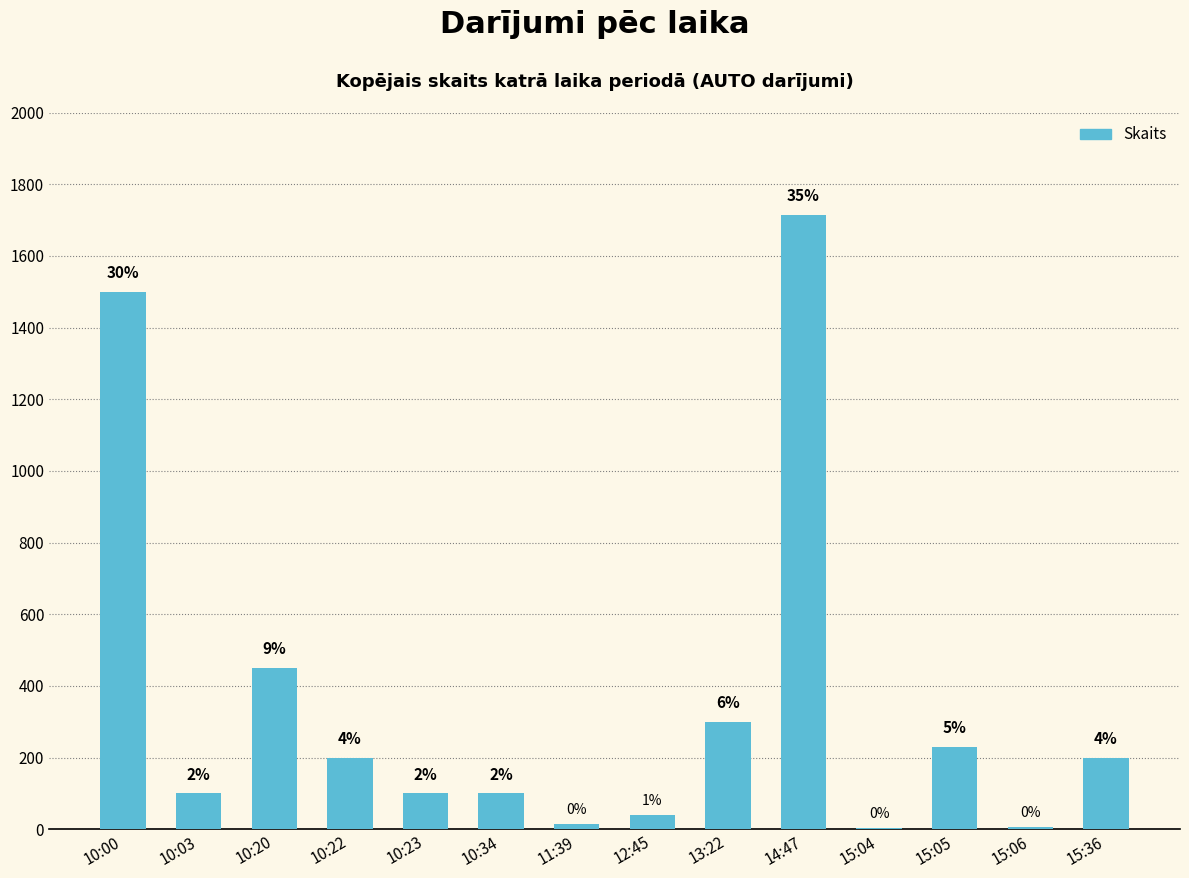

Which category has the lowest value across all series?

15:04